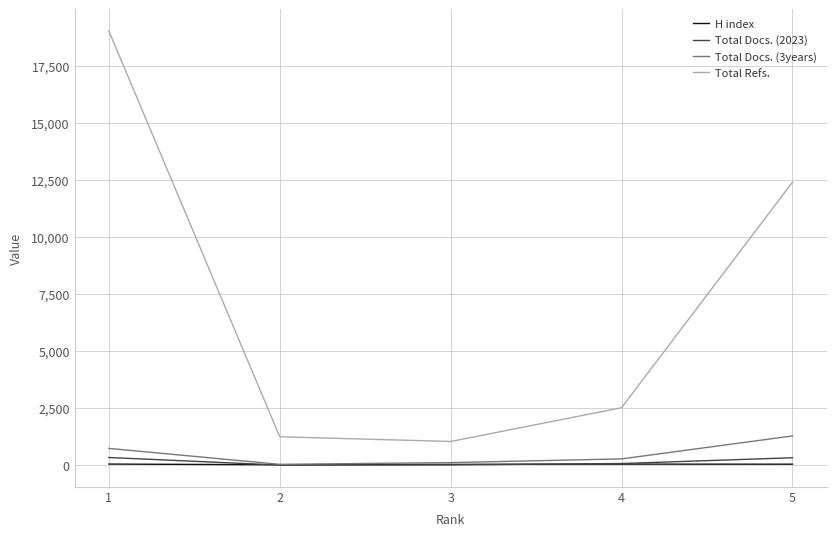

What is the average value of the Total Refs. series?

7256